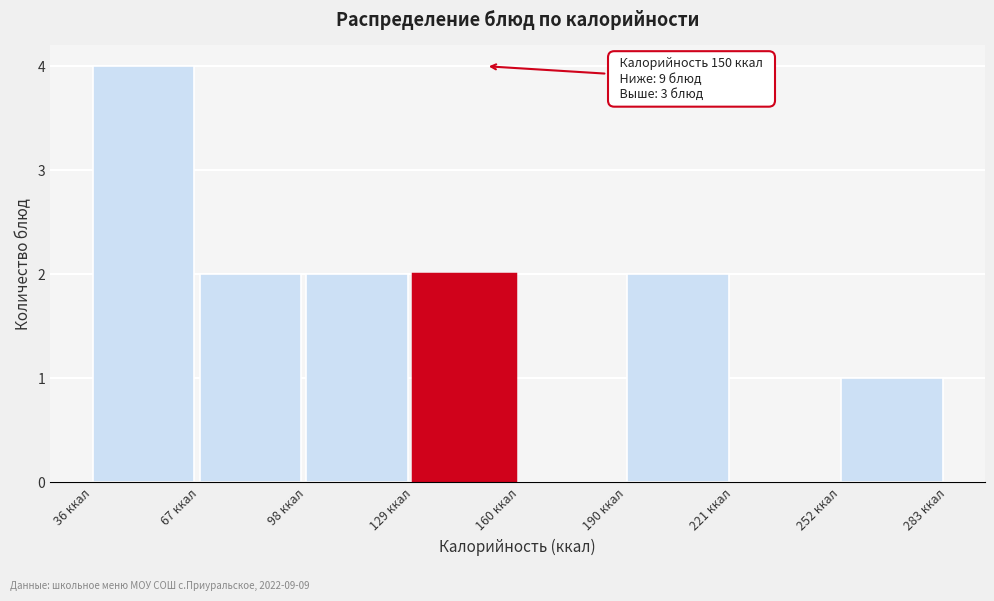

Which range on the x-axis has the tallest bar?

35 to 65